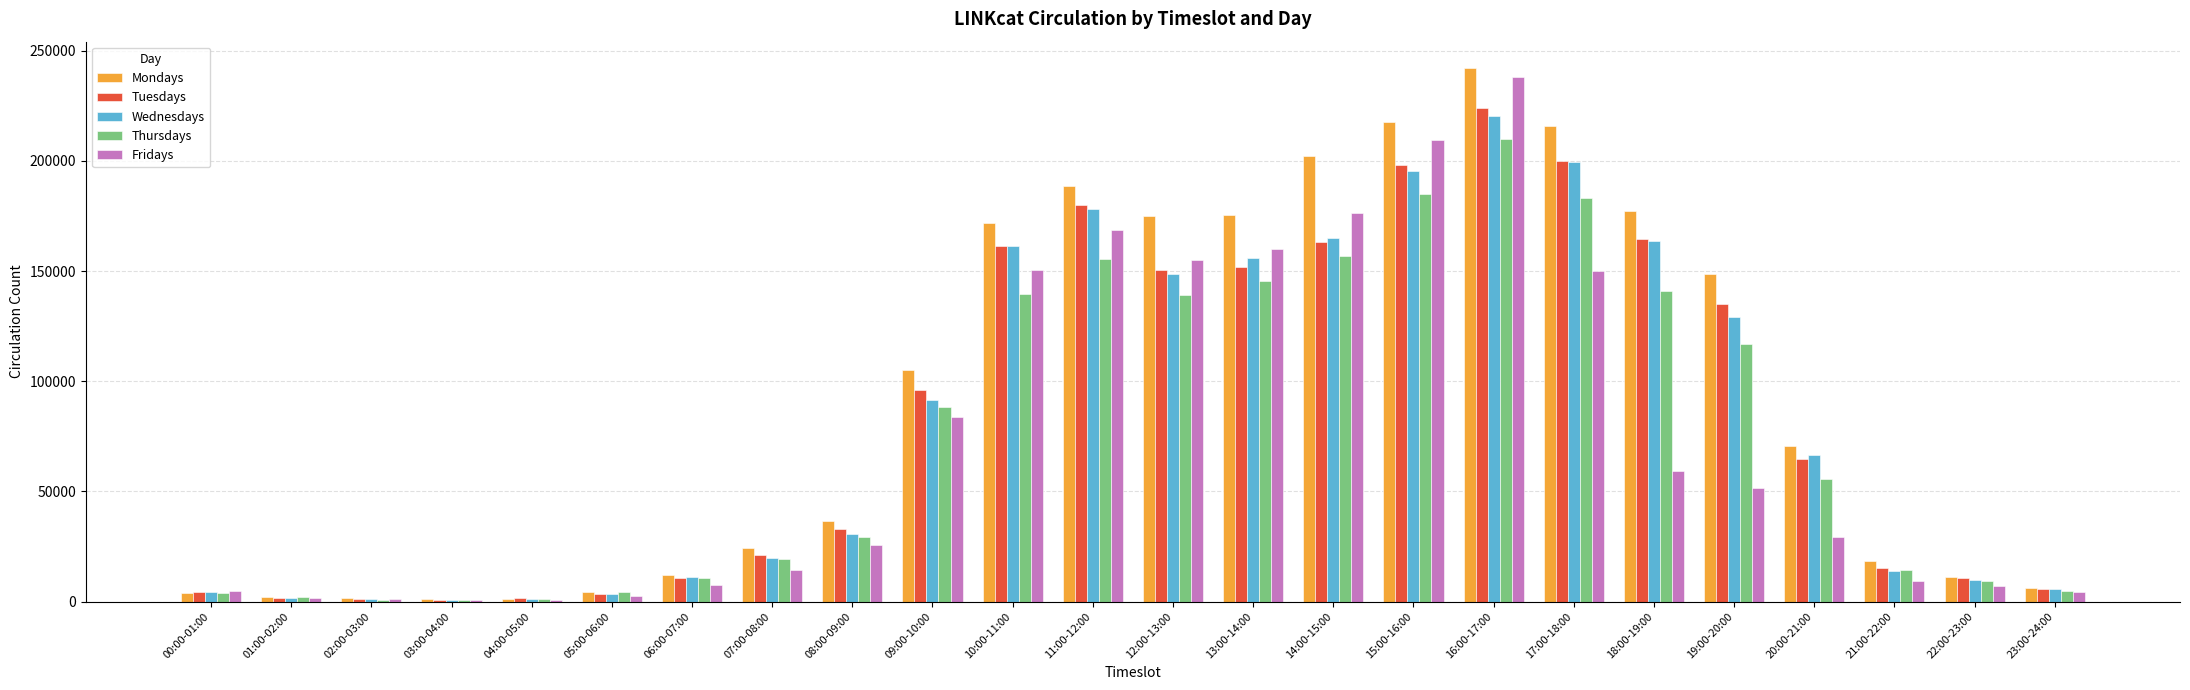

Which category has the highest value across all series?

16:00-17:00